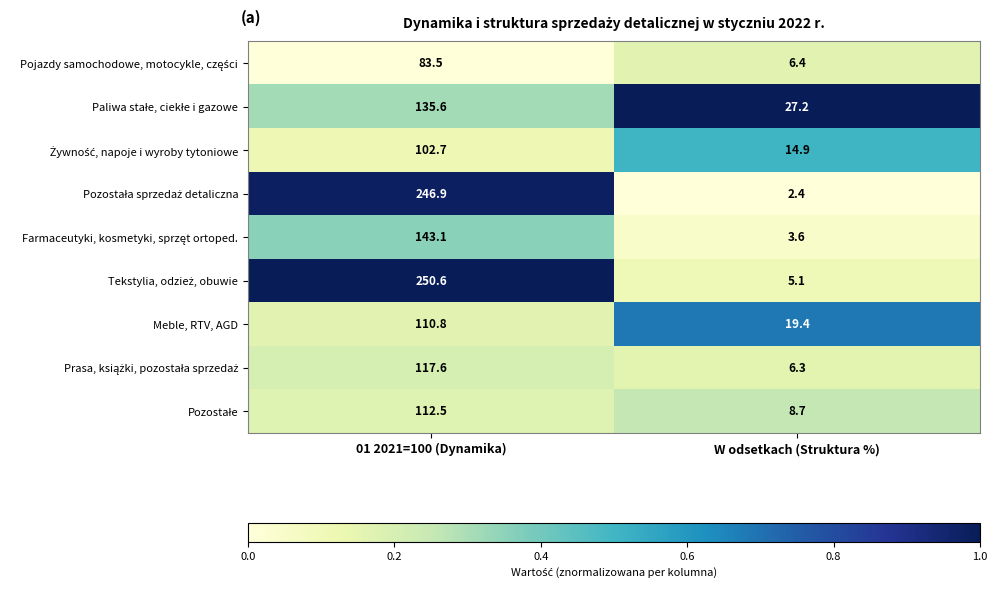

What is the difference between the Meble, RTV, AGD values at W odsetkach (Struktura %) and 01 2021=100 (Dynamika)?

91.4